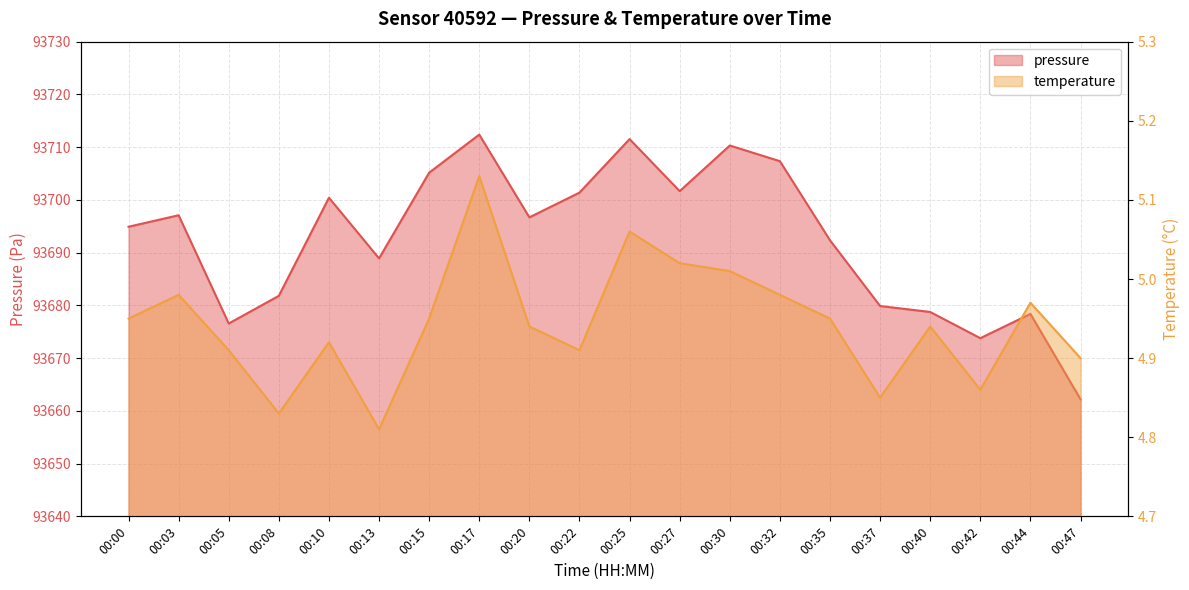

Rank the categories by pressure value from highest to lowest.

00:17, 00:25, 00:30, 00:32, 00:15, 00:27, 00:22, 00:10, 00:03, 00:20, 00:00, 00:35, 00:13, 00:08, 00:37, 00:40, 00:44, 00:05, 00:42, 00:47